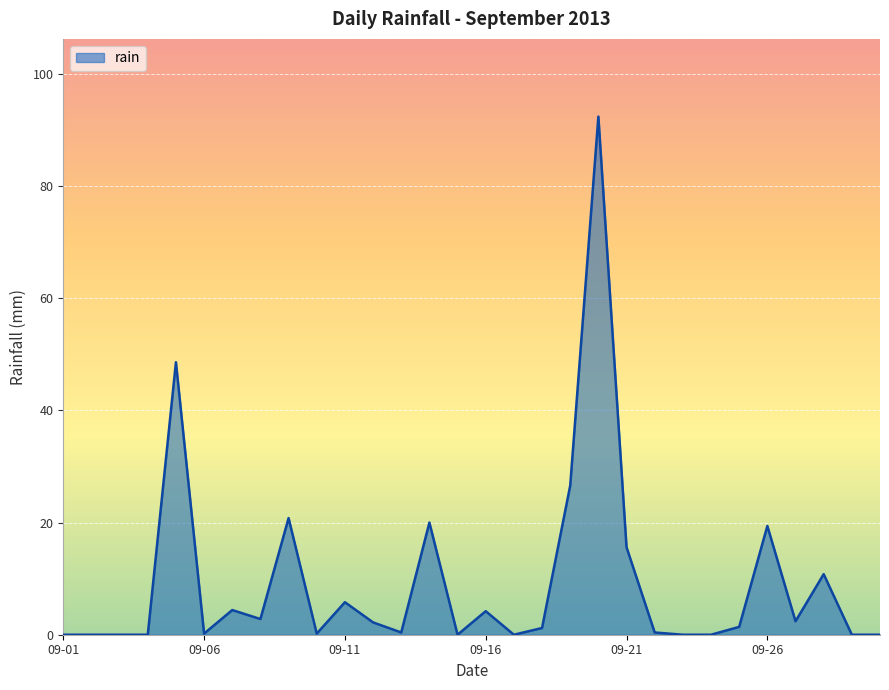

True or false: there are more than 2 points higher than both neighbors.

True